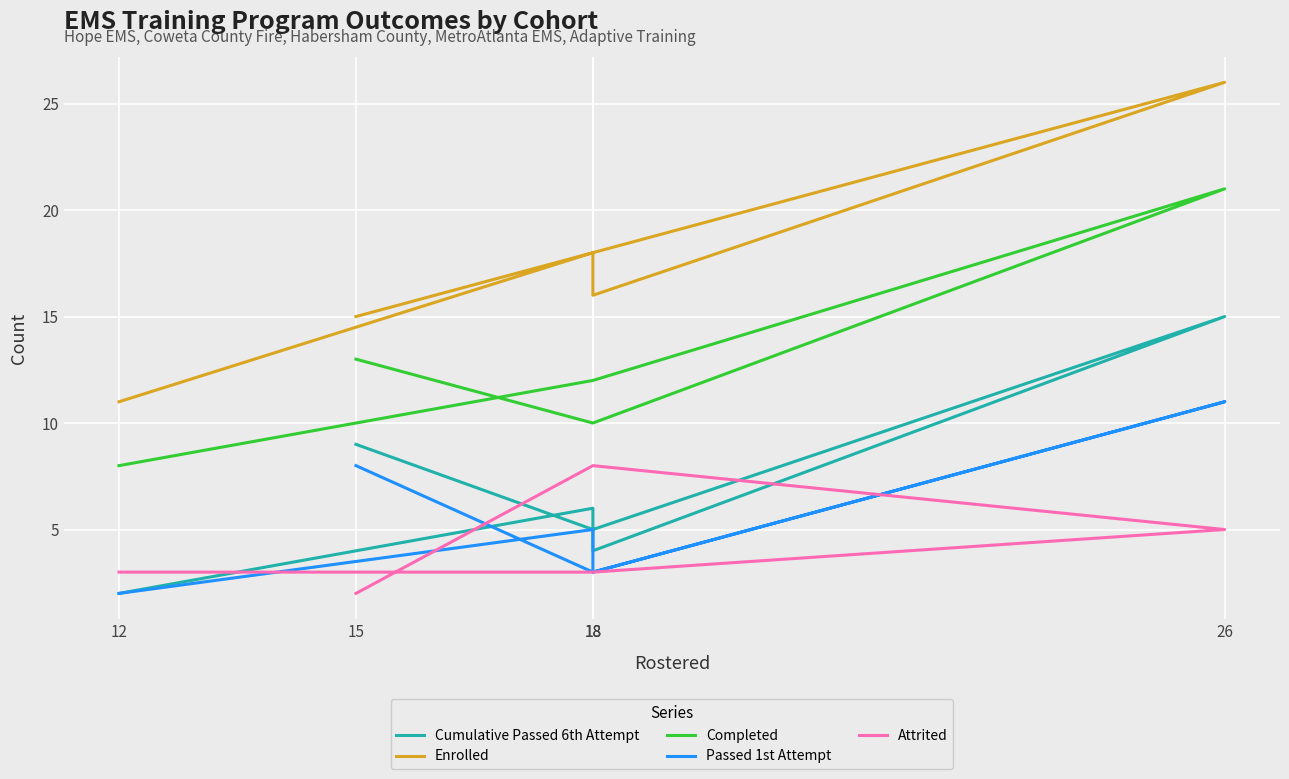

Which has a higher value, 18 or 12?

18